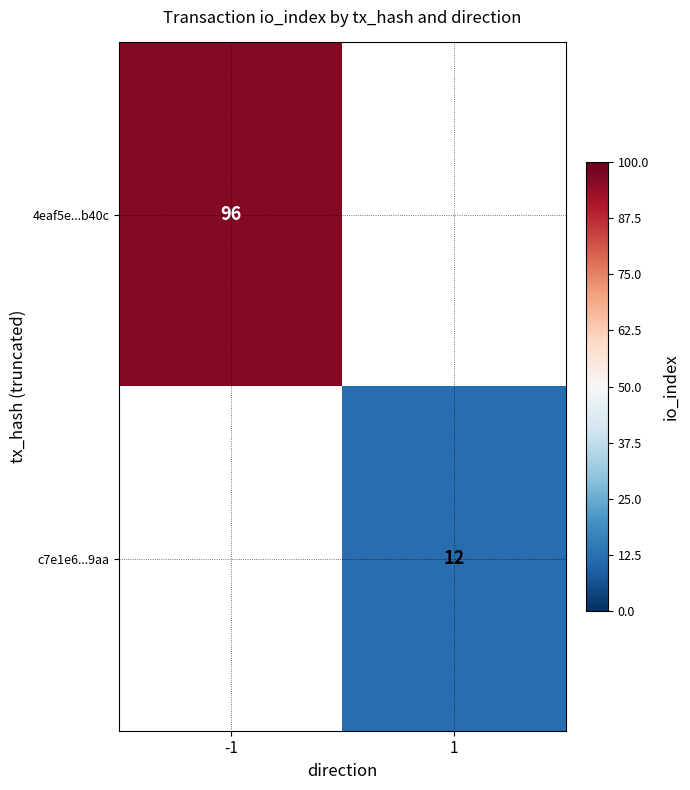

The value of 4eaf5e...b40c at -1 is 50. True or false?

False